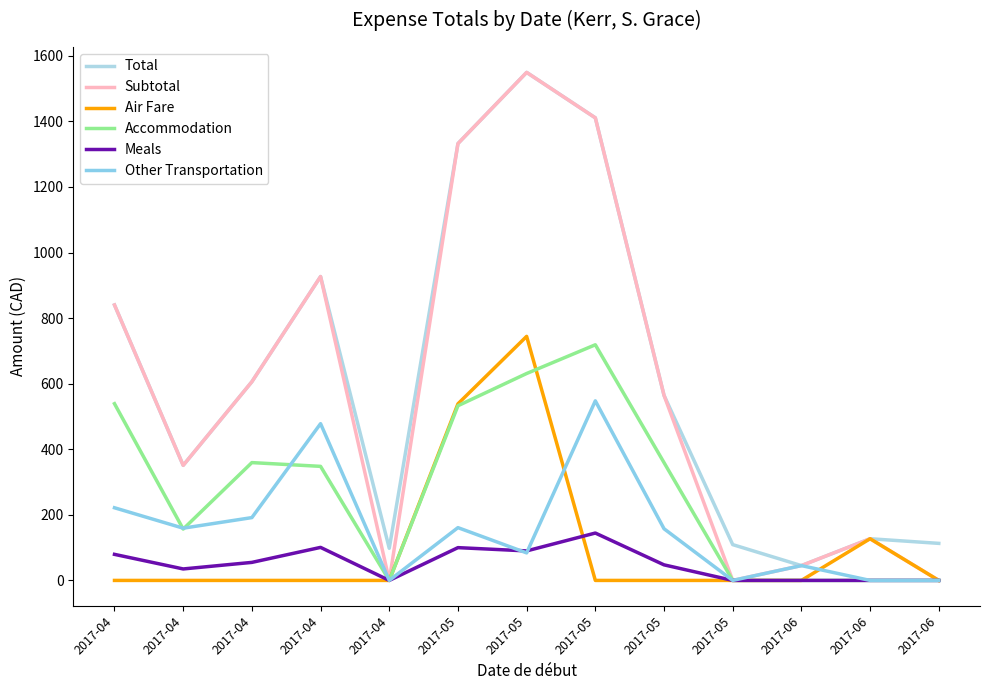

Which category has the lowest value in the Air Fare series?

2017-04